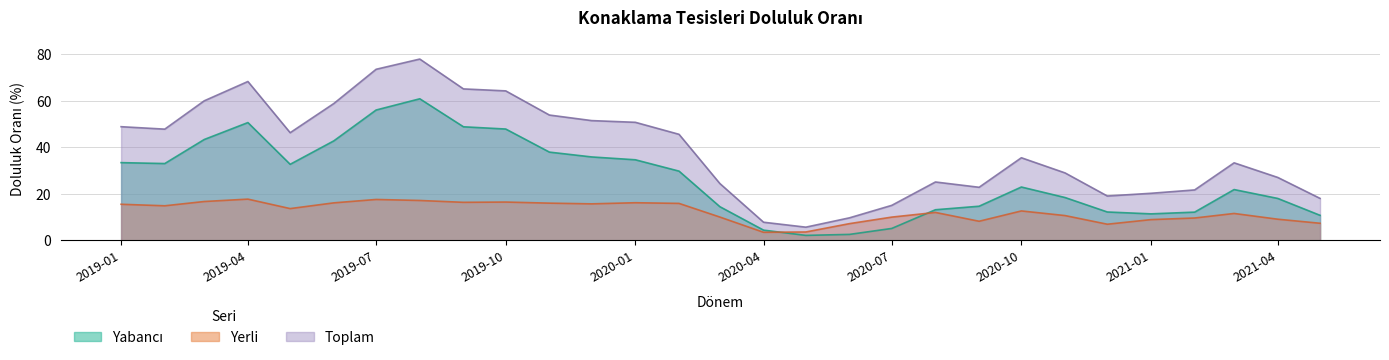

List the labels in order of Toplam value, smallest first.

2020-05, 2020-04, 2020-06, 2020-07, 2021-05, 2020-12, 2021-01, 2021-02, 2020-09, 2020-03, 2020-08, 2021-04, 2020-11, 2021-03, 2020-10, 2020-02, 2019-05, 2019-02, 2019-01, 2020-01, 2019-12, 2019-11, 2019-06, 2019-03, 2019-10, 2019-09, 2019-04, 2019-07, 2019-08